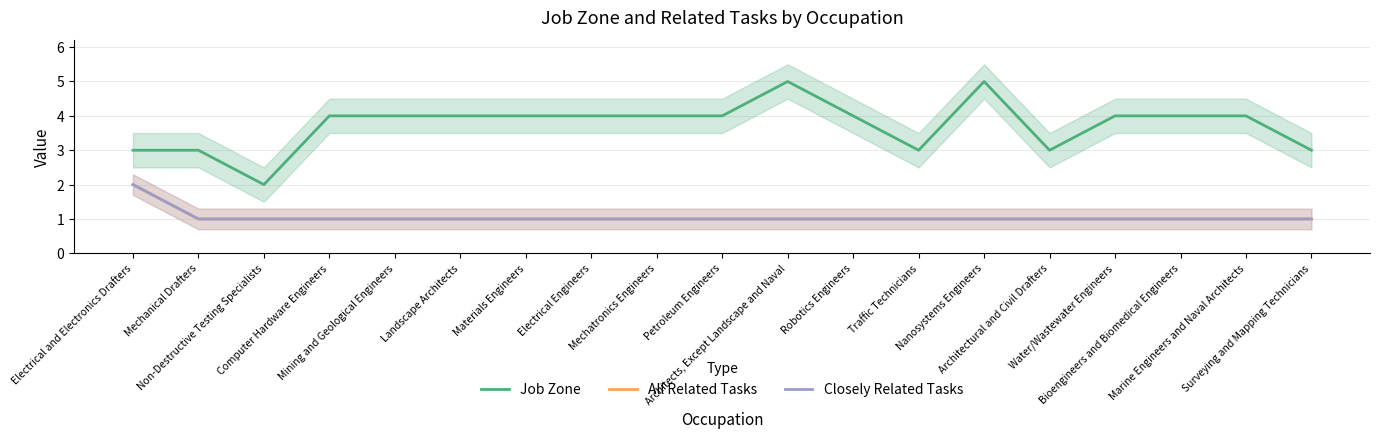

The Job Zone series shows 3 at Electrical and Electronics Drafters. True or false?

True